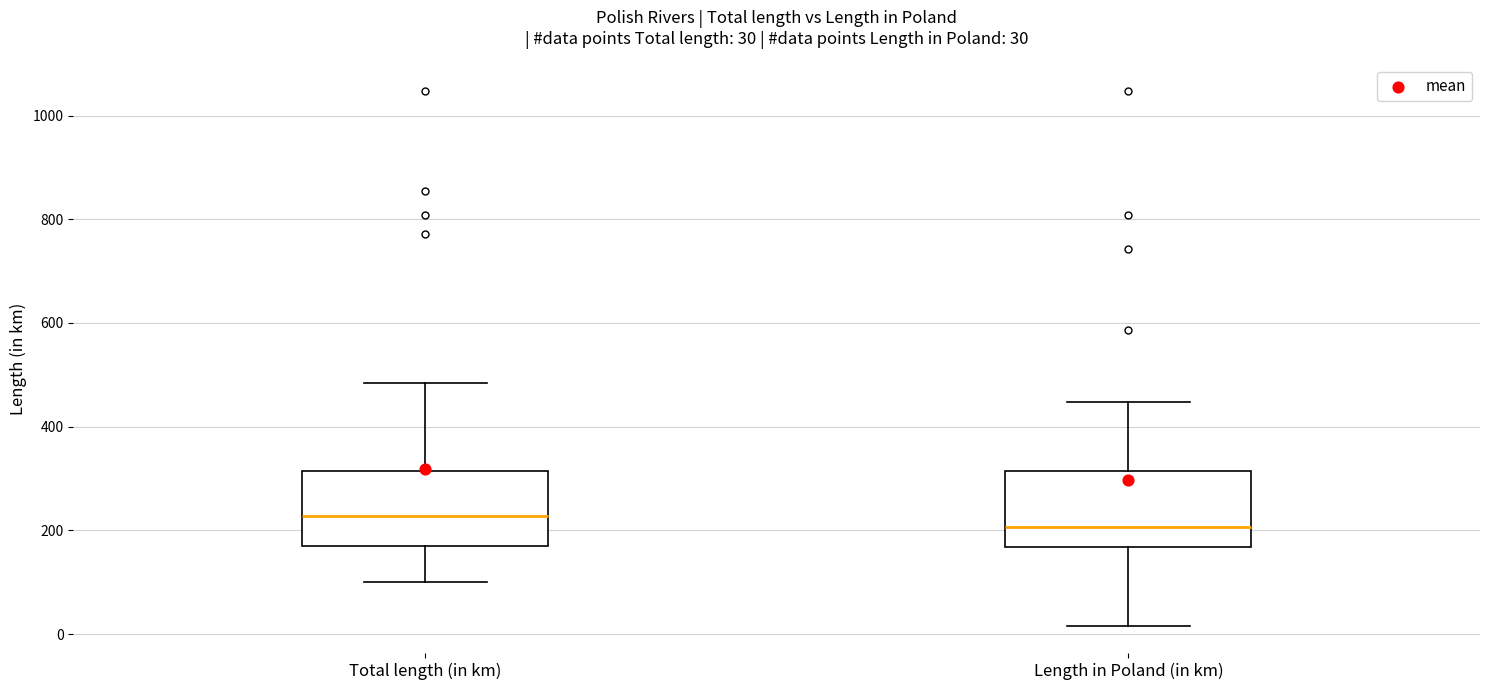

Which box's median line is the highest?

Total length (in km)